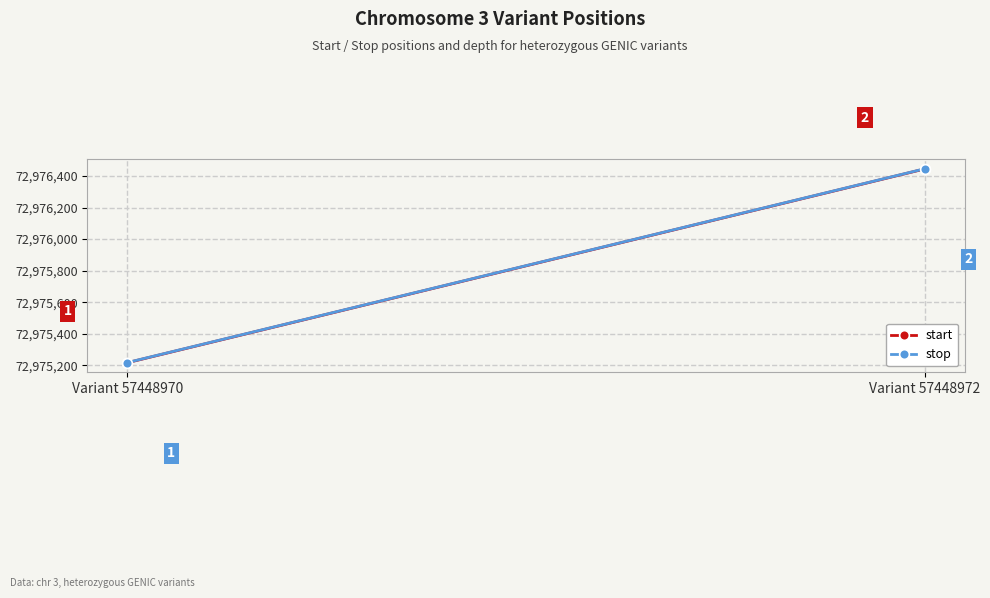

What is the greatest value displayed?

72976446